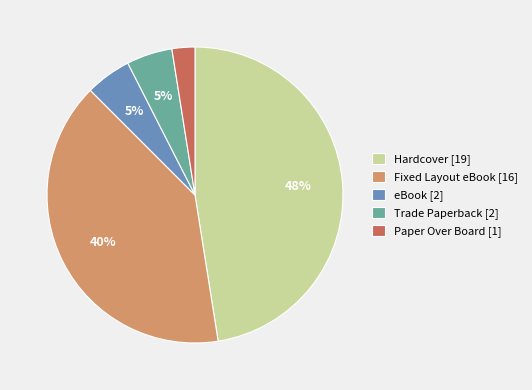

Do Fixed Layout eBook [16] and Paper Over Board [1] together represent more than half of the pie?

No